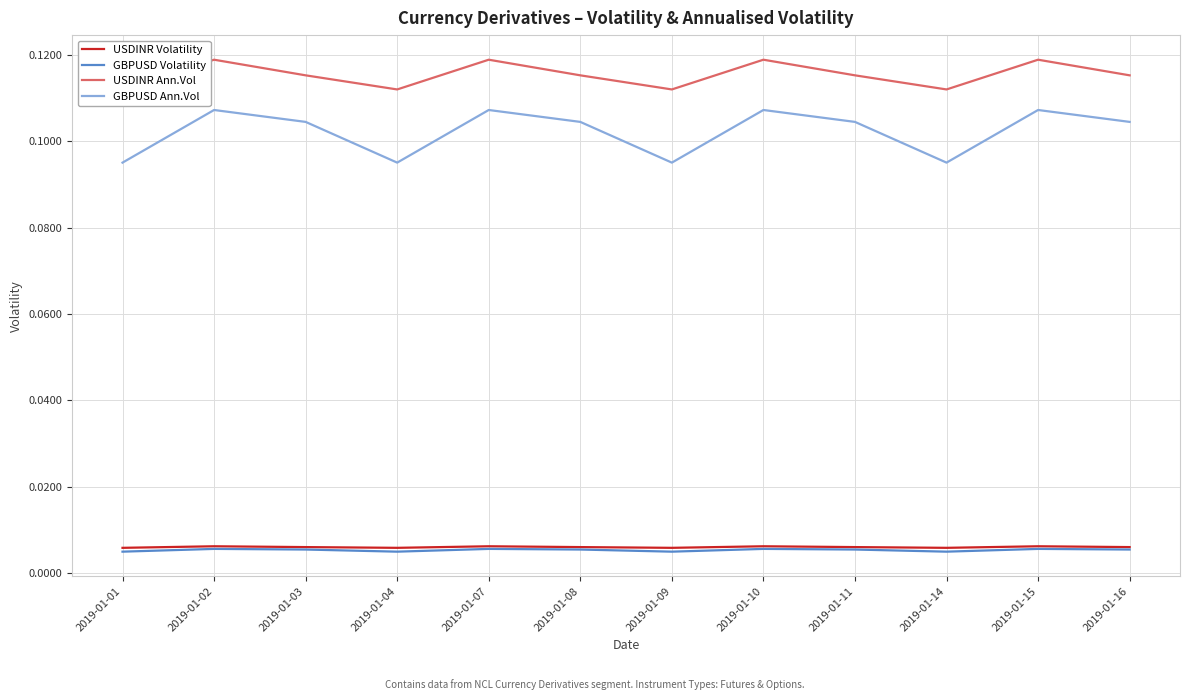

At 2019-01-10, list the series in order from largest to smallest.

USDINR Ann.Vol, GBPUSD Ann.Vol, USDINR Volatility, GBPUSD Volatility